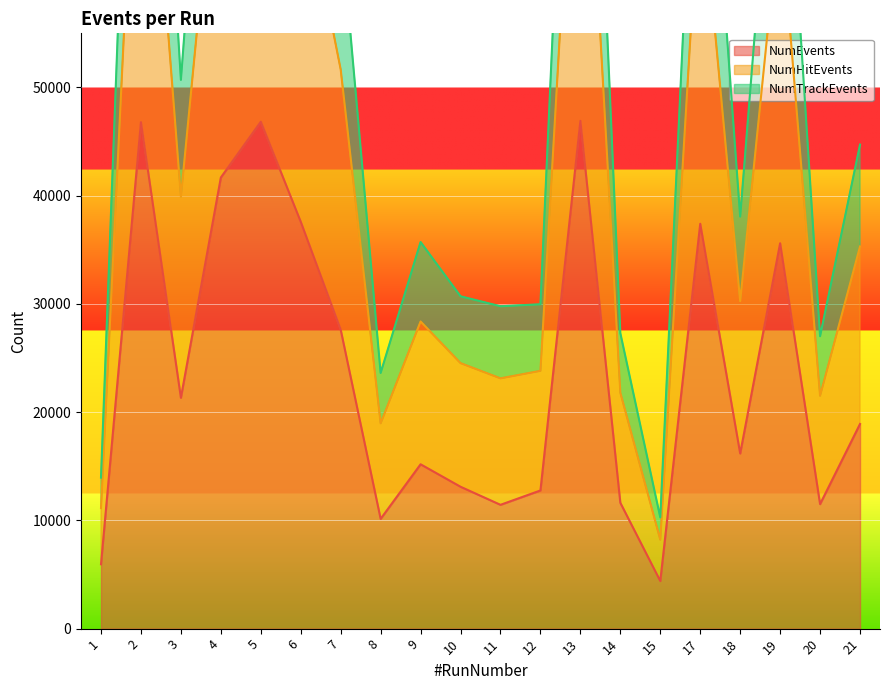

What is the lowest value of the NumEvents series?

4399